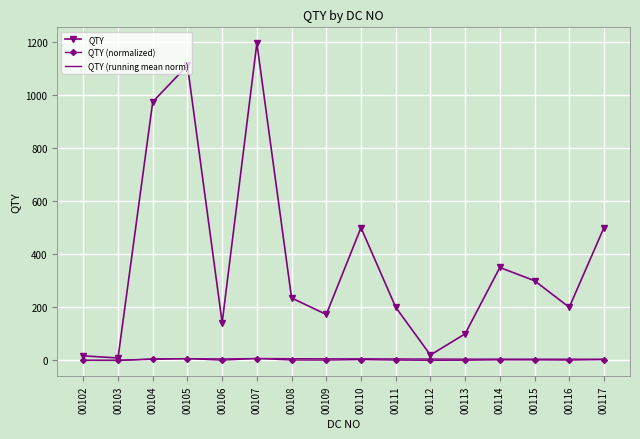

What is the highest value of the QTY (normalized) series?

7.0